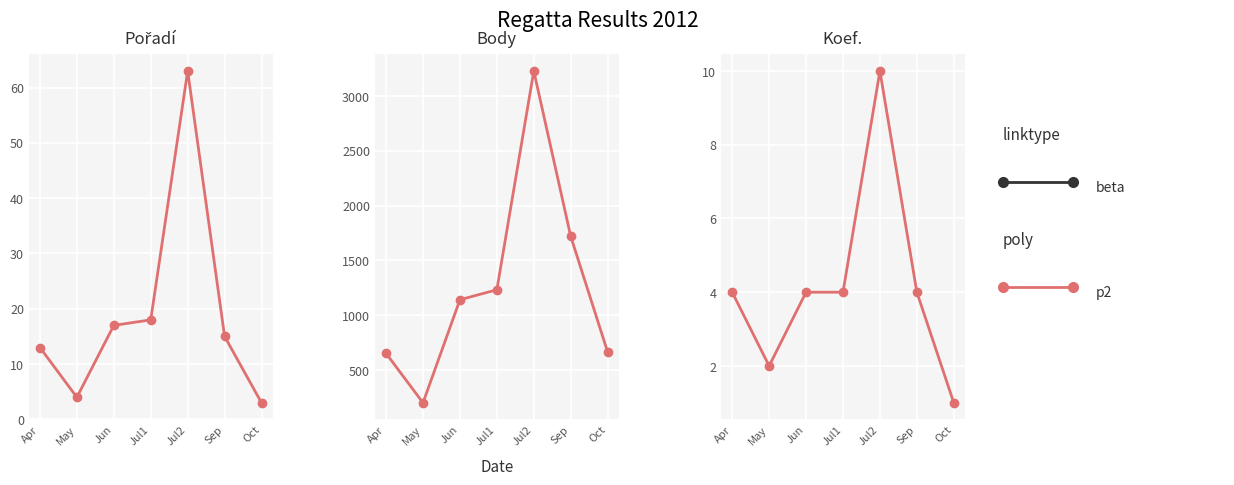

Between Oct and Jul2, which is larger?

Jul2